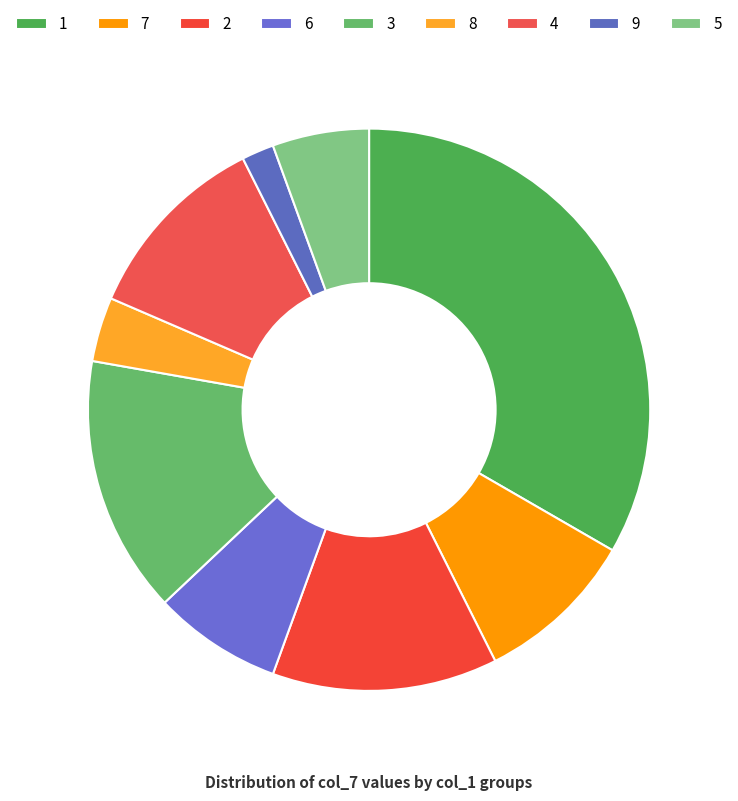

Combined, what portion of the pie is 4 and 5?

16.7%